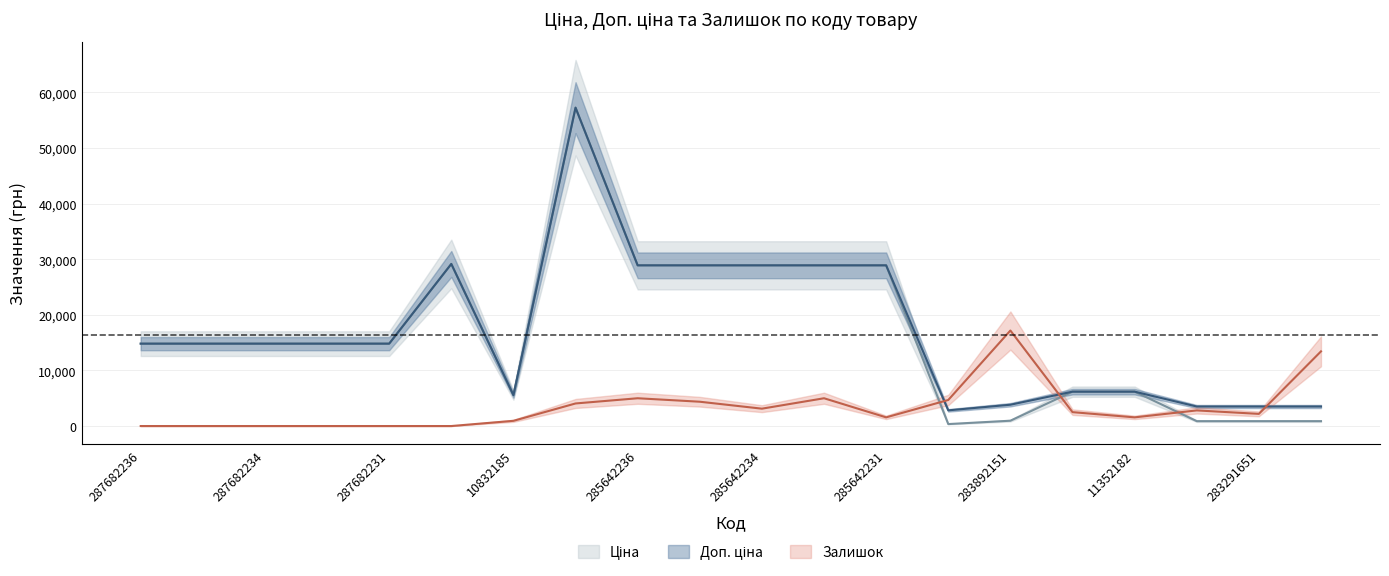

List the labels in order of Доп. ціна value, largest first.

285662232, 287702232, 285642236, 285642235, 285642234, 285642233, 285642231, 287682236, 287682235, 287682234, 287682233, 287682231, 11352184, 11352182, 10832185, 283892151, 283291856, 283291651, 283291650, 283532151